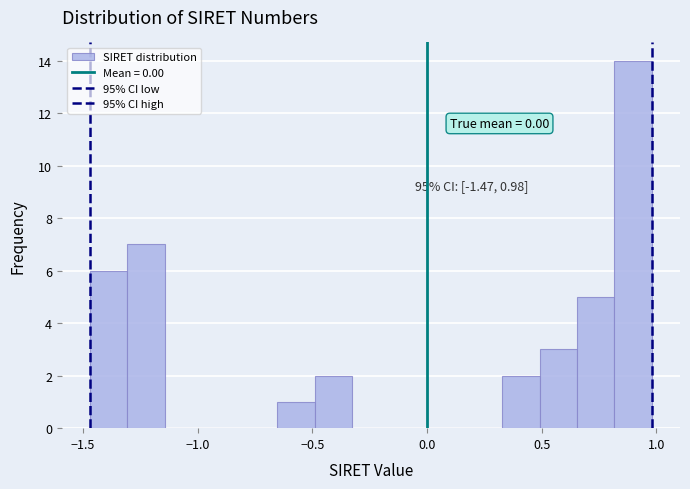

Read against the x-axis, roughly where is the centre of the tallest bar?

0.90